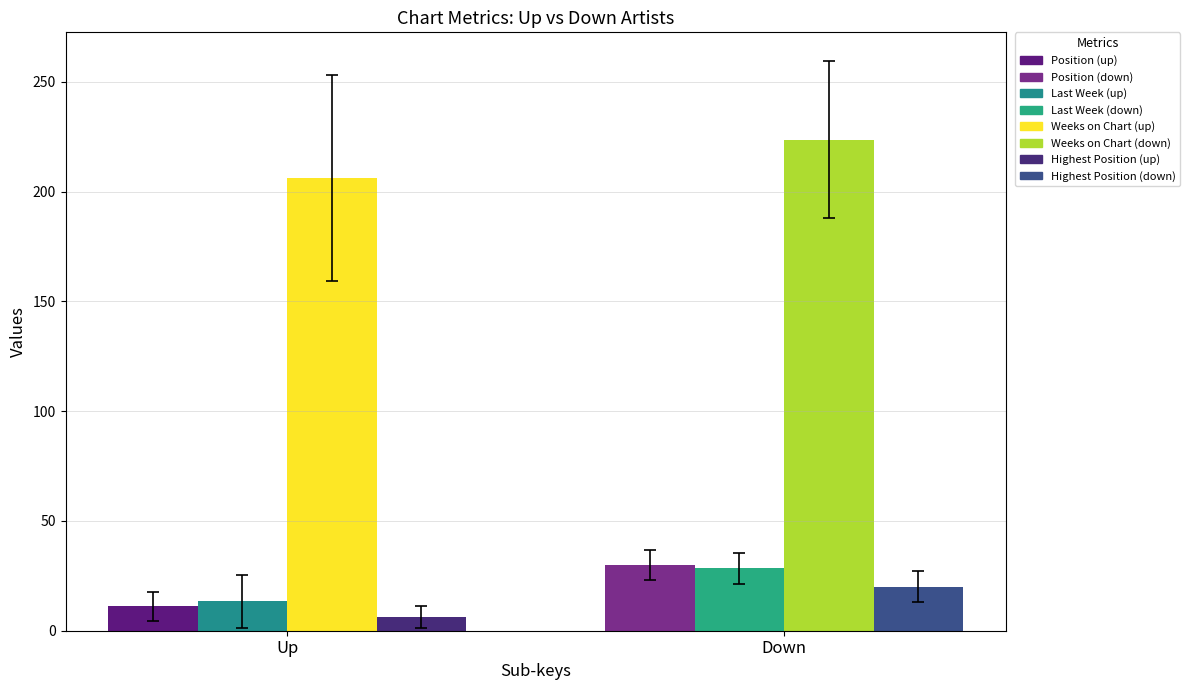

Which series has the largest total across all categories?

Weeks on Chart